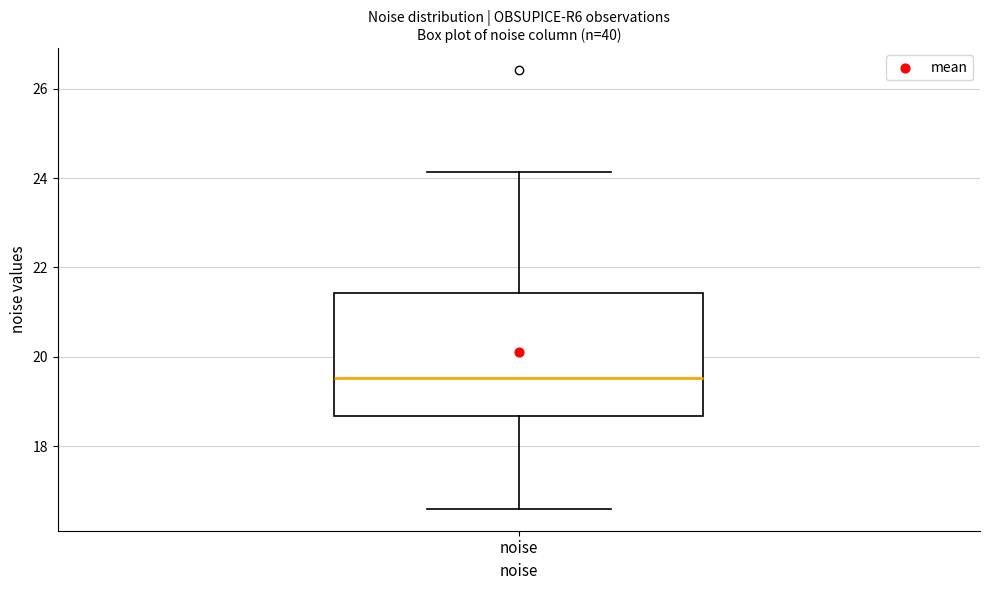

Read this box plot against the y-axis: the position of the median line, the range covered by the box, and the ends of both whiskers. The values are not printed on the chart, so give them approximately, as read against the axis.

median 19.6, box 18.6 to 21.4, whiskers 16.6 to 24.2